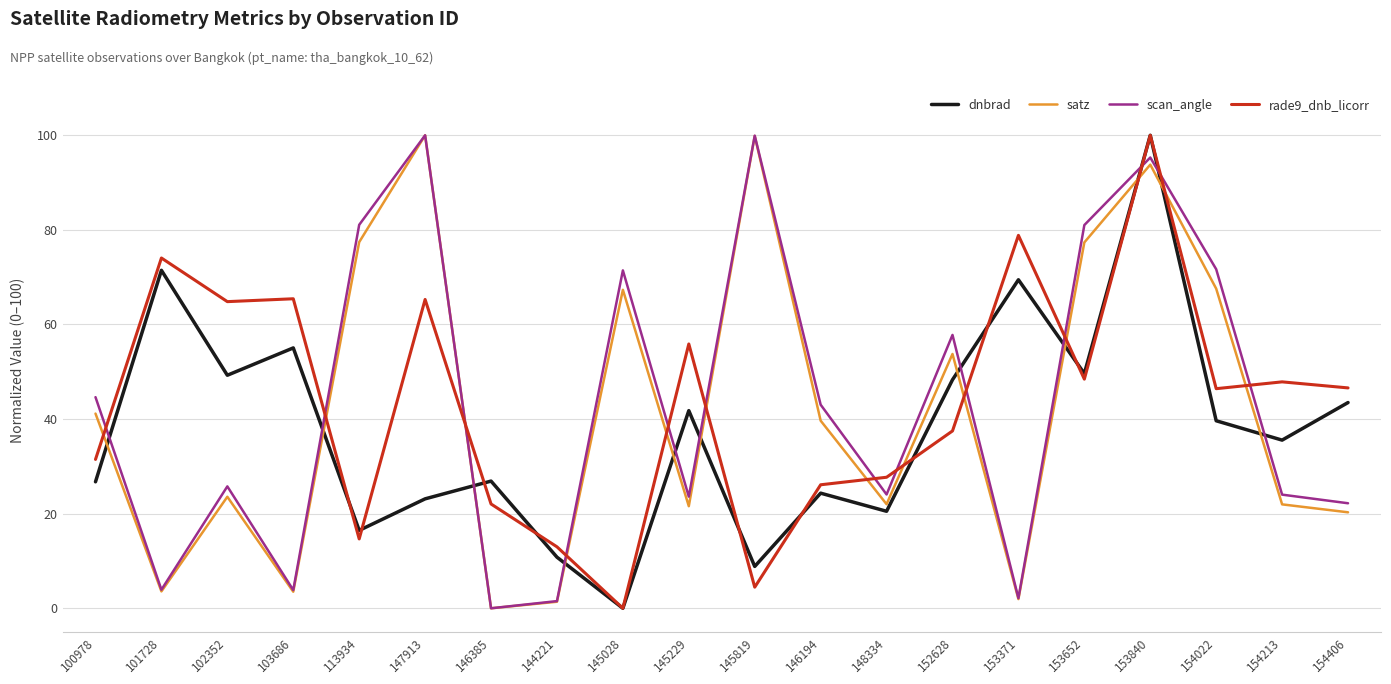

At which label does rade9_dnb_licorr first exceed 46?

101728